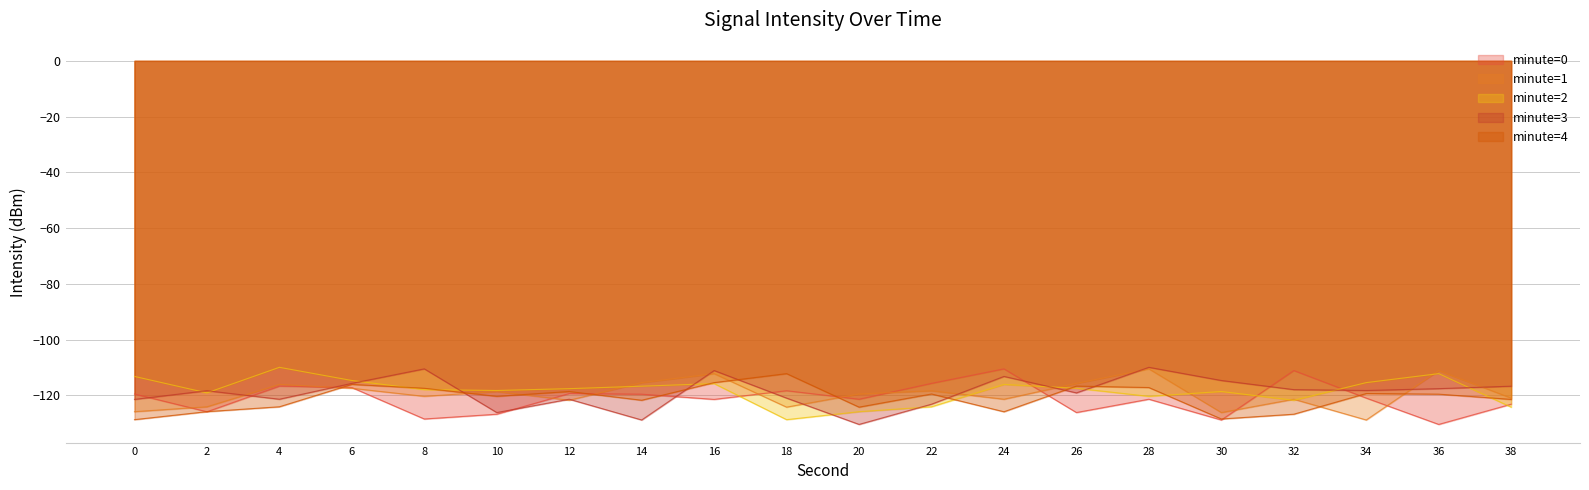

Where is the first local minimum for minute=3?

4